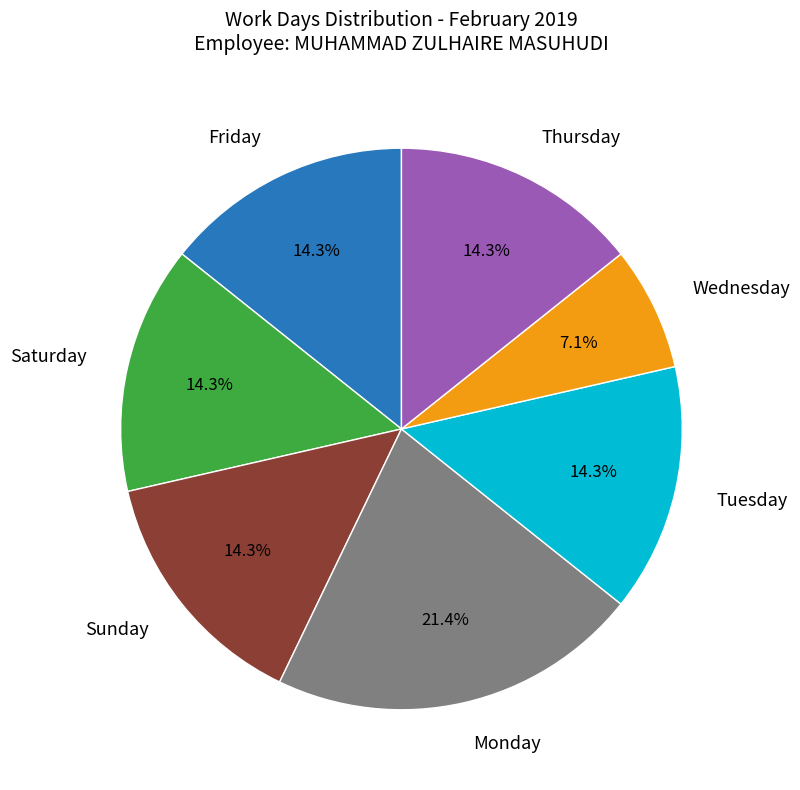

Count the number of slices in the pie.

7